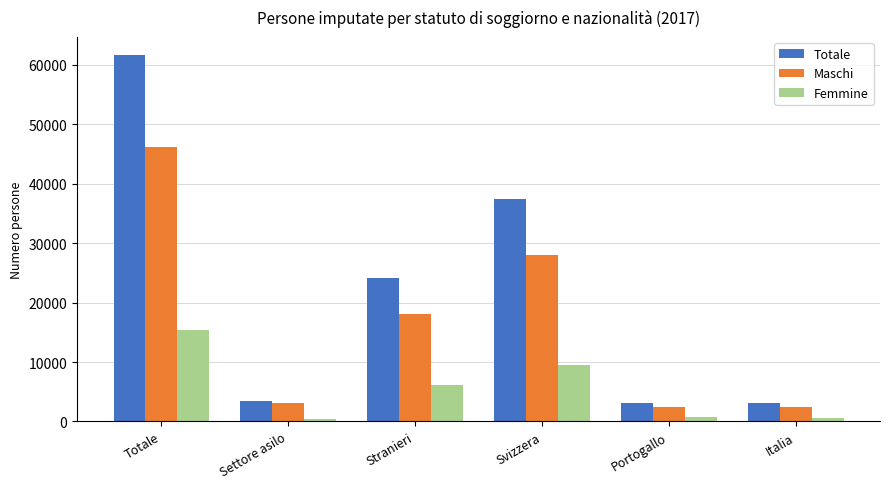

Between Svizzera and Italia, which series saw the biggest shift?

Totale